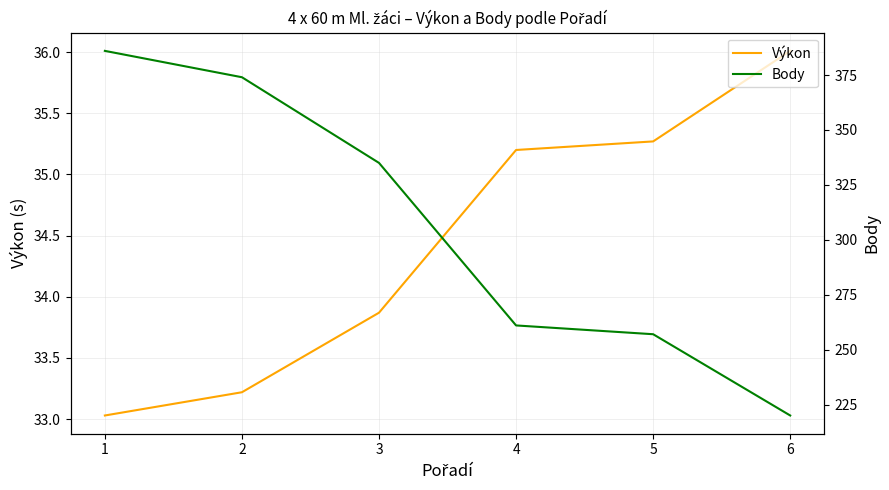

True or false: Výkon and Body intersect in this chart.

False